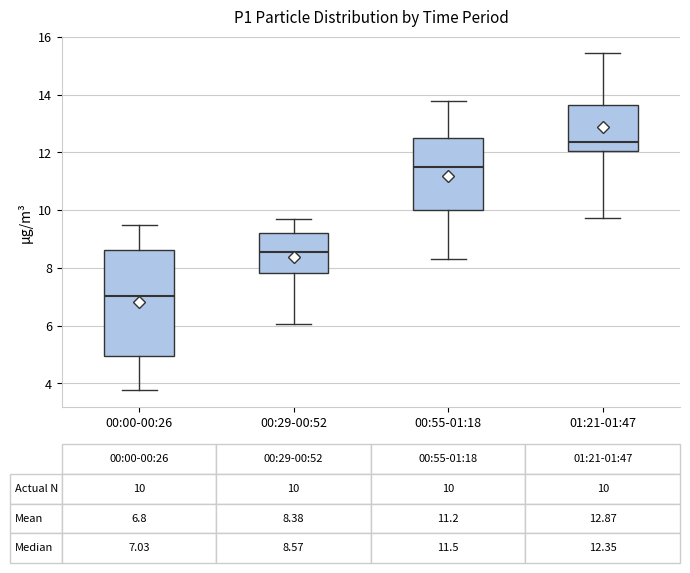

Which box's median line is the highest?

01:21-01:47